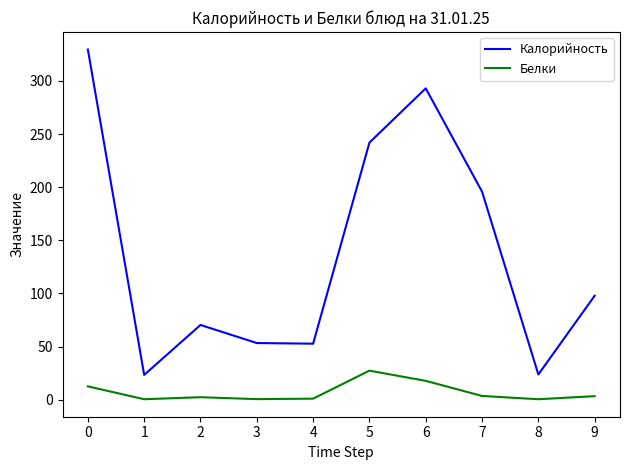

What are all the series names shown in the legend?

Калорийность, Белки